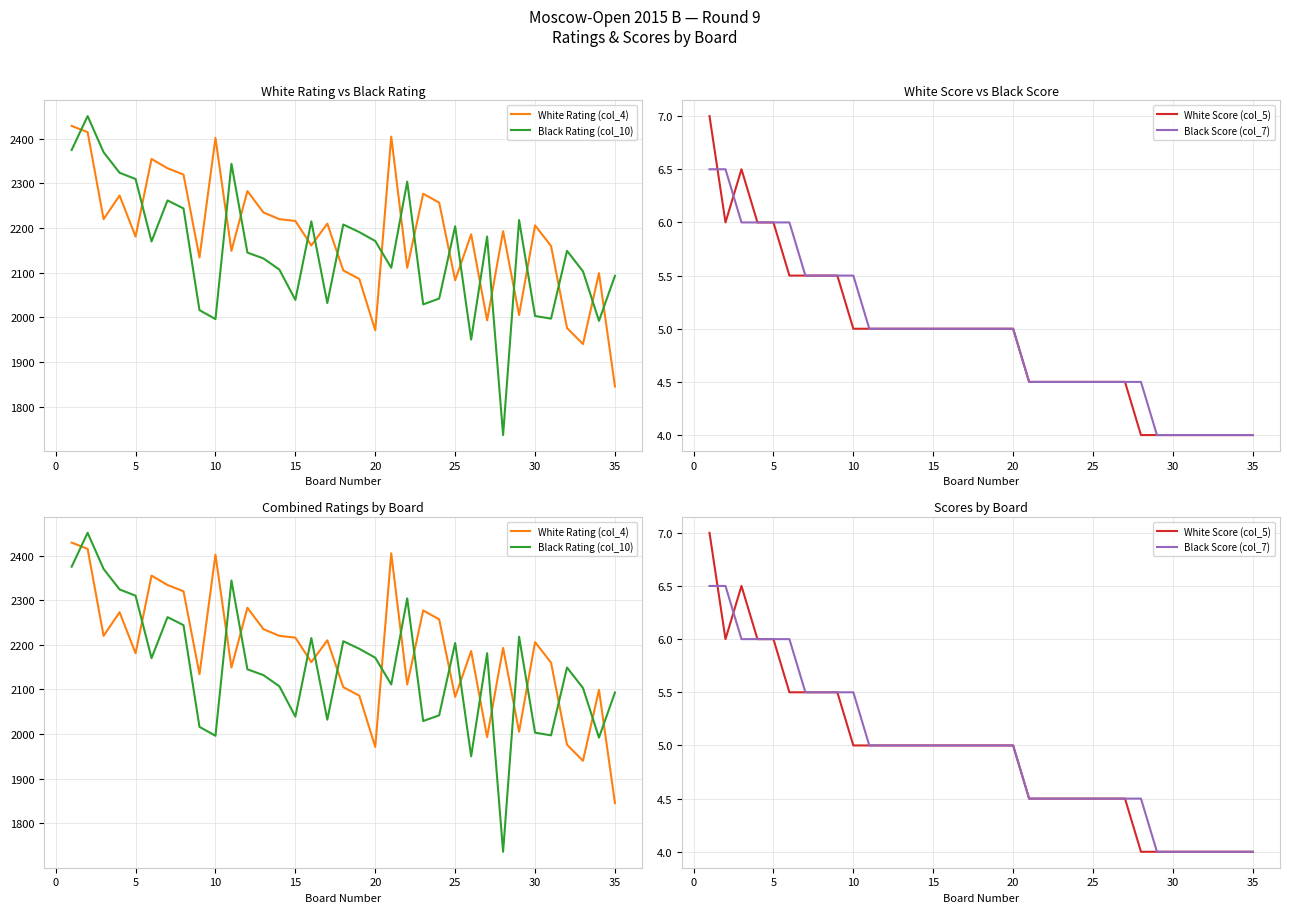

What is the difference between the maximum and minimum values in the Black Rating (col_10) series?

715.0